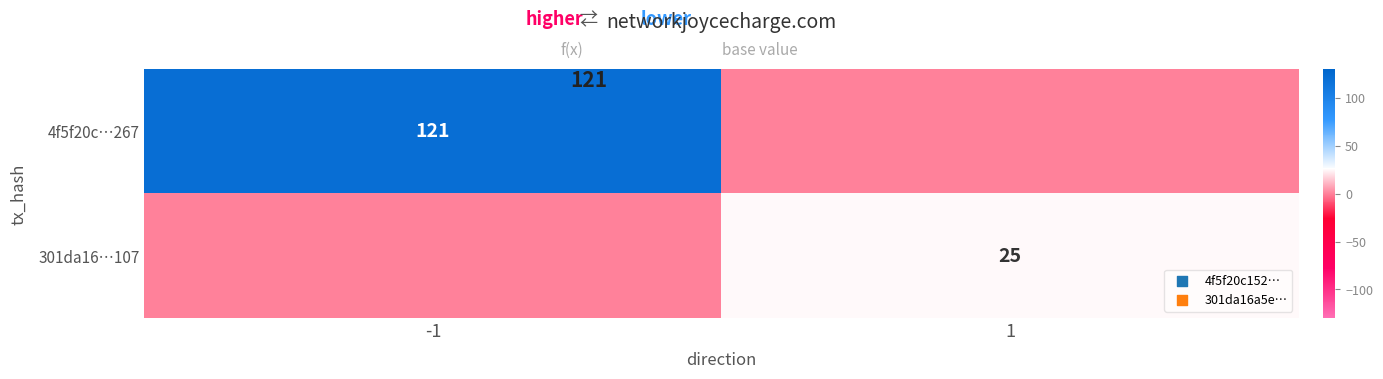

True or false: 4f5f20c…267 has a value of 213 at -1.

False